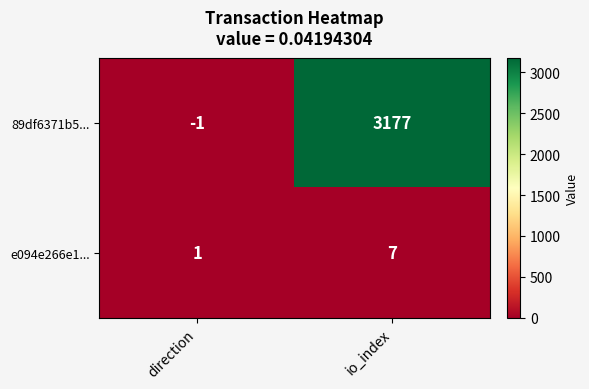

Rank the series by their average value, from highest to lowest.

89df6371b5..., e094e266e1...